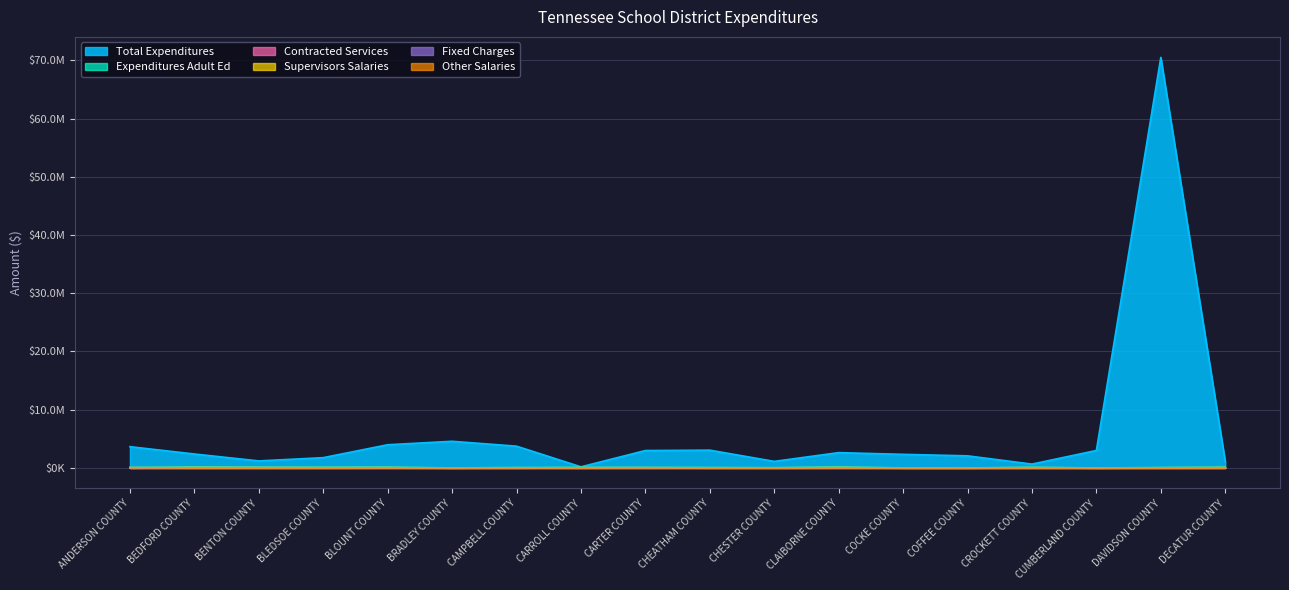

Rank the series by their maximum value, from lowest to highest.

Contracted Services, Fixed Charges, Other Salaries, Supervisors Salaries, Expenditures Adult Ed, Total Expenditures